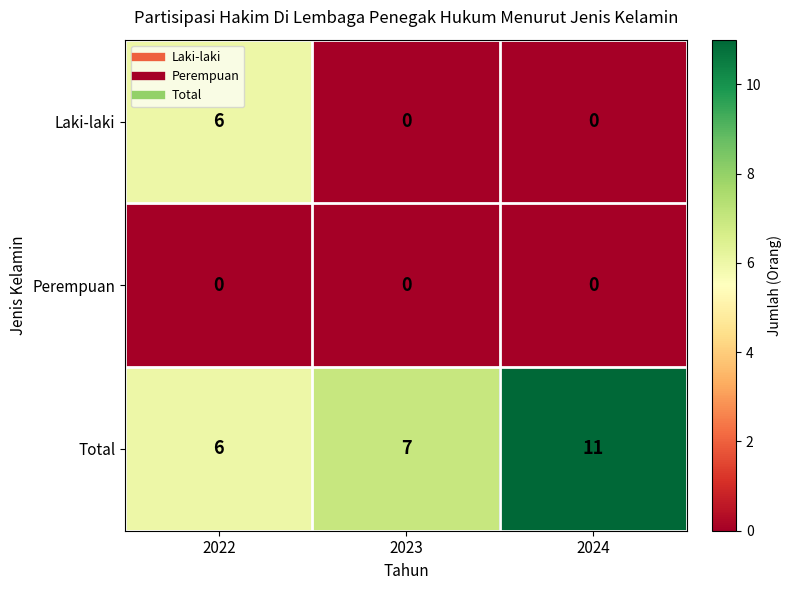

At which label is Total closest to 8?

2023